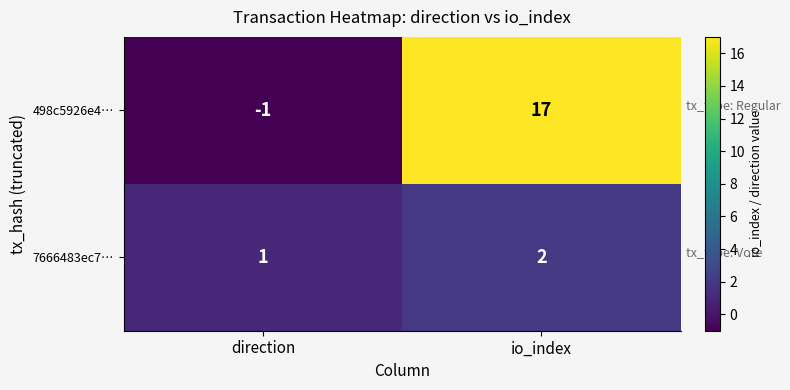

At how many categories does at least one series exceed 6?

1